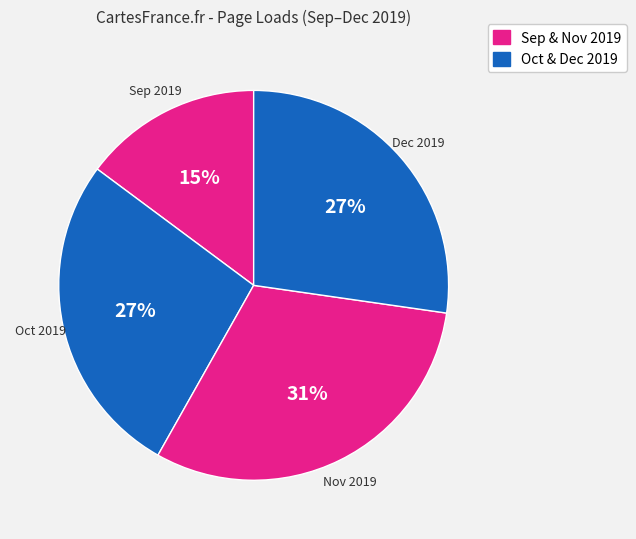

Count the number of slices in the pie.

4